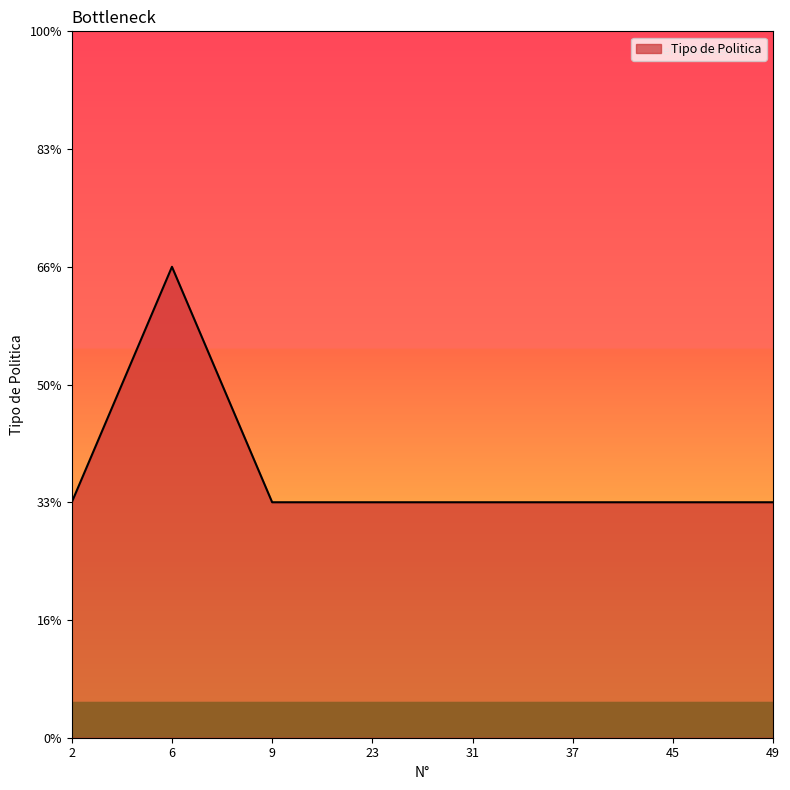

Reading left to right, extract all data points from this chart.

1	2	1	1	1	1	1	1